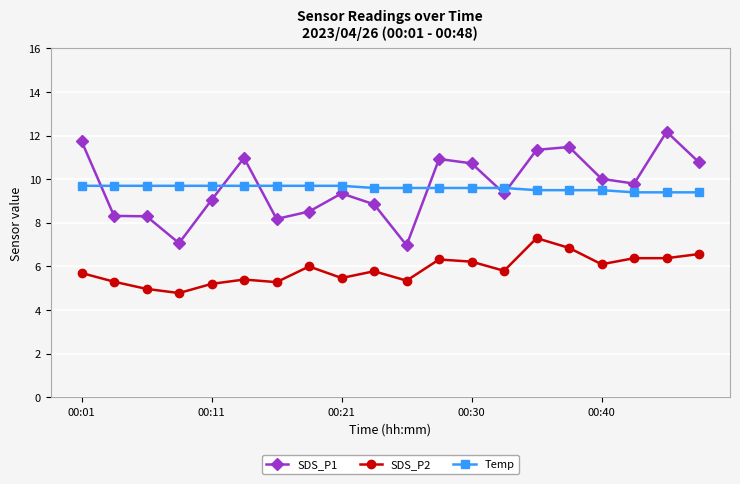

What is the maximum value for Temp?

9.7